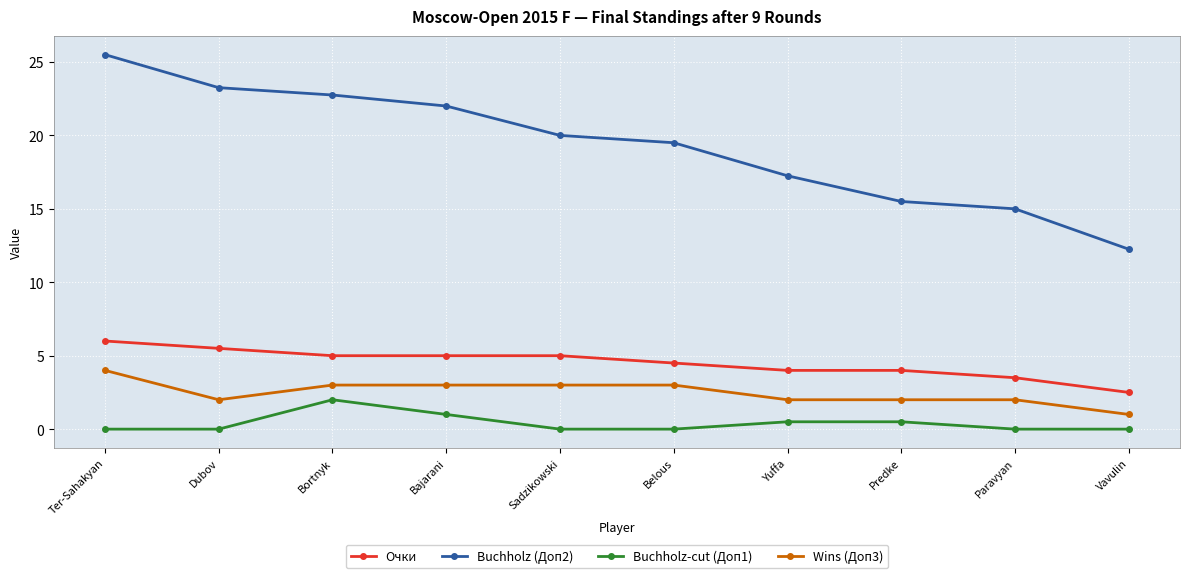

At how many categories does at least one series exceed 19?

6